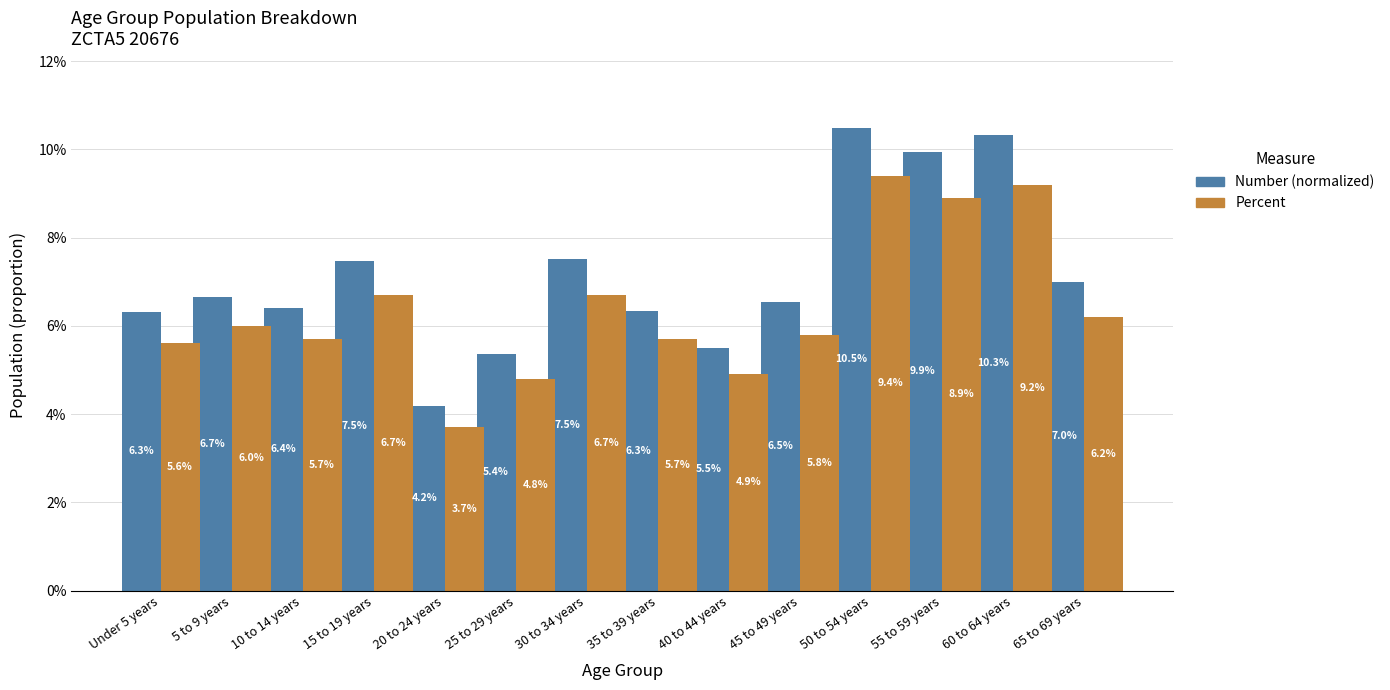

What position from the left is 5 to 9 years?

2